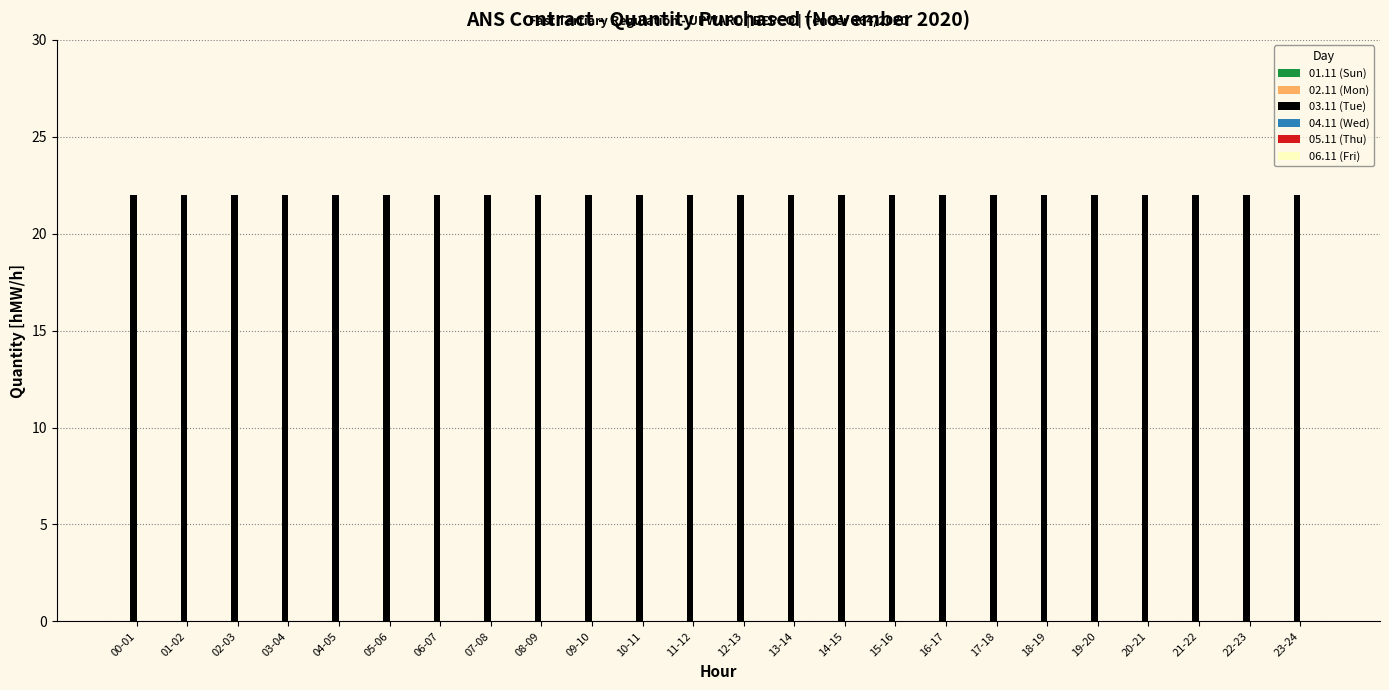

Does the chart contain stacked bars?

No